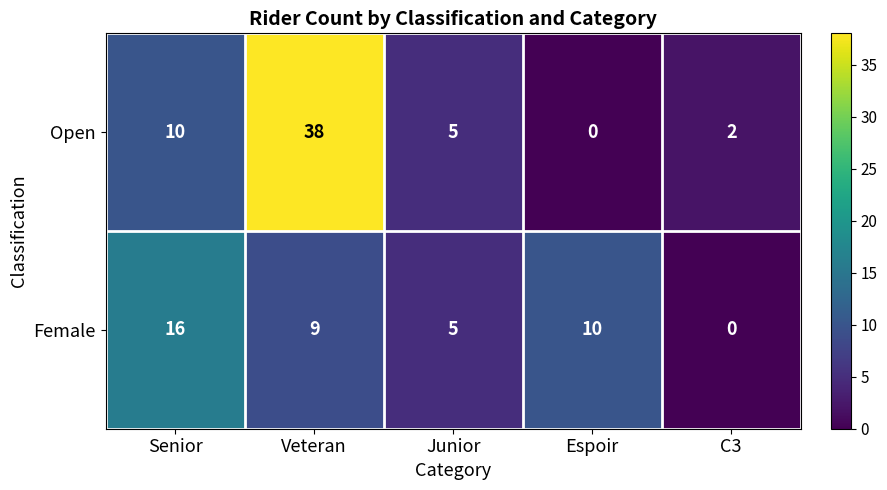

Which series has the largest total across all categories?

Open